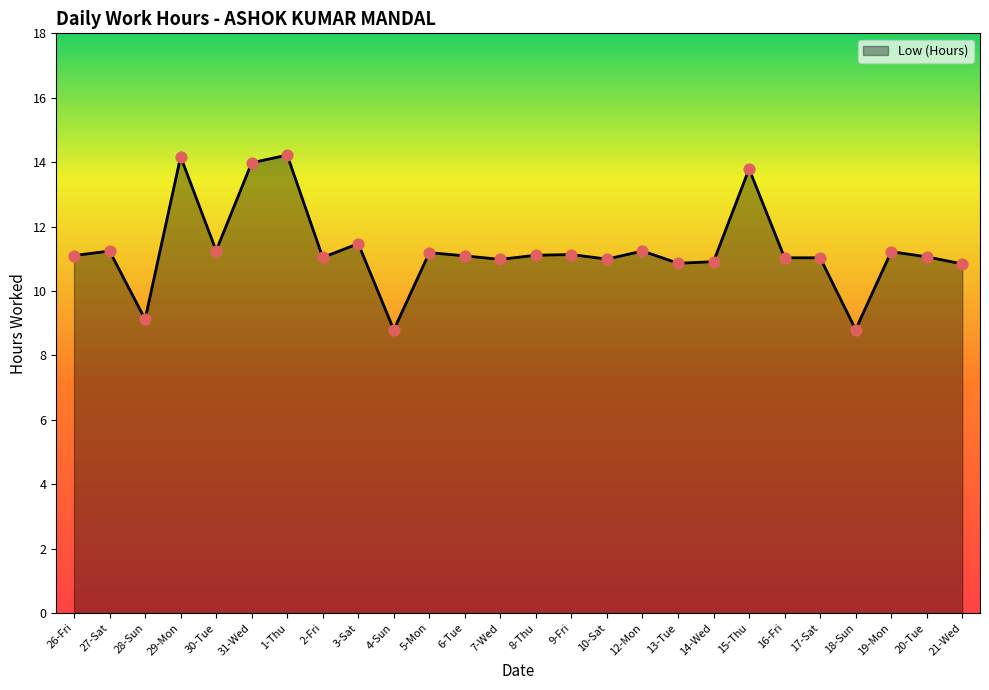

Approximately how many times larger is the value at 18-Sun compared to 29-Mon?

0.6